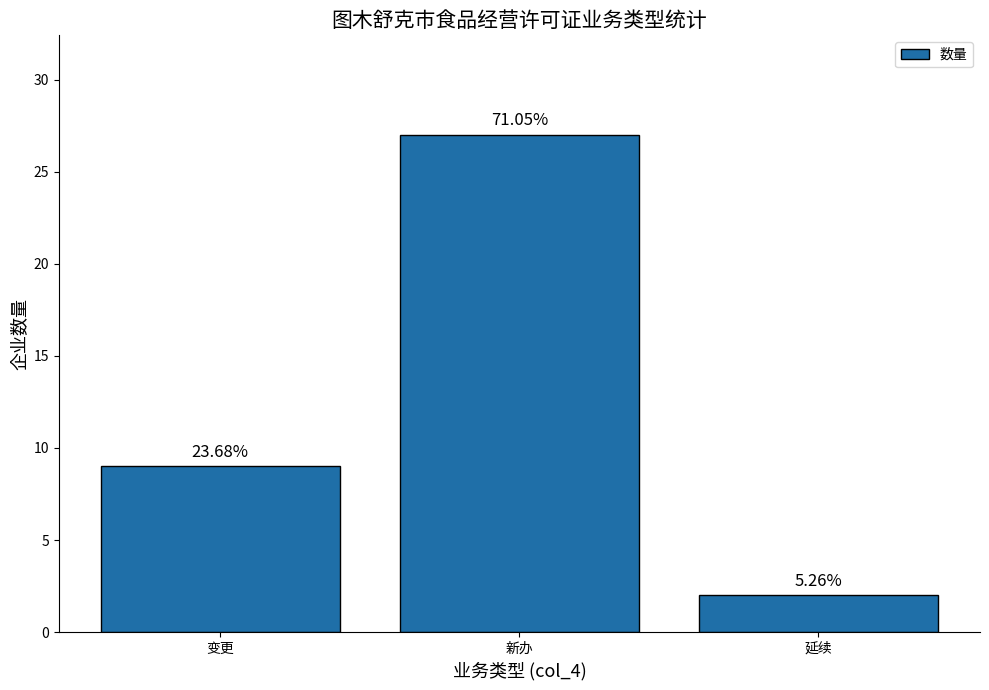

Reading left to right, transcribe all the data shown in this chart.

9	27	2